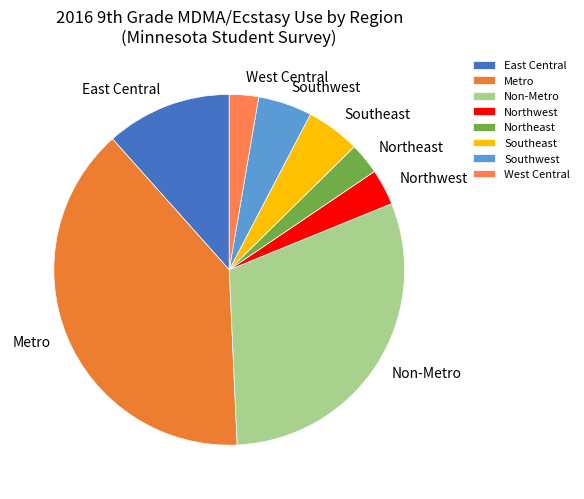

Do Non-Metro and Northeast together represent more than half of the pie?

No